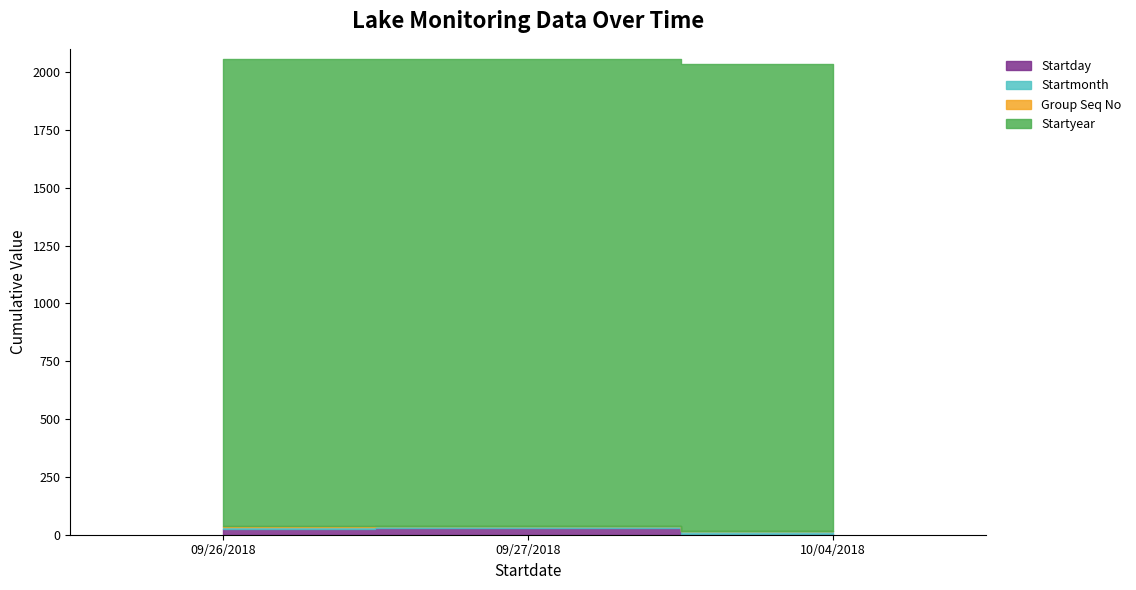

Which series has the widest spread of values?

Startday